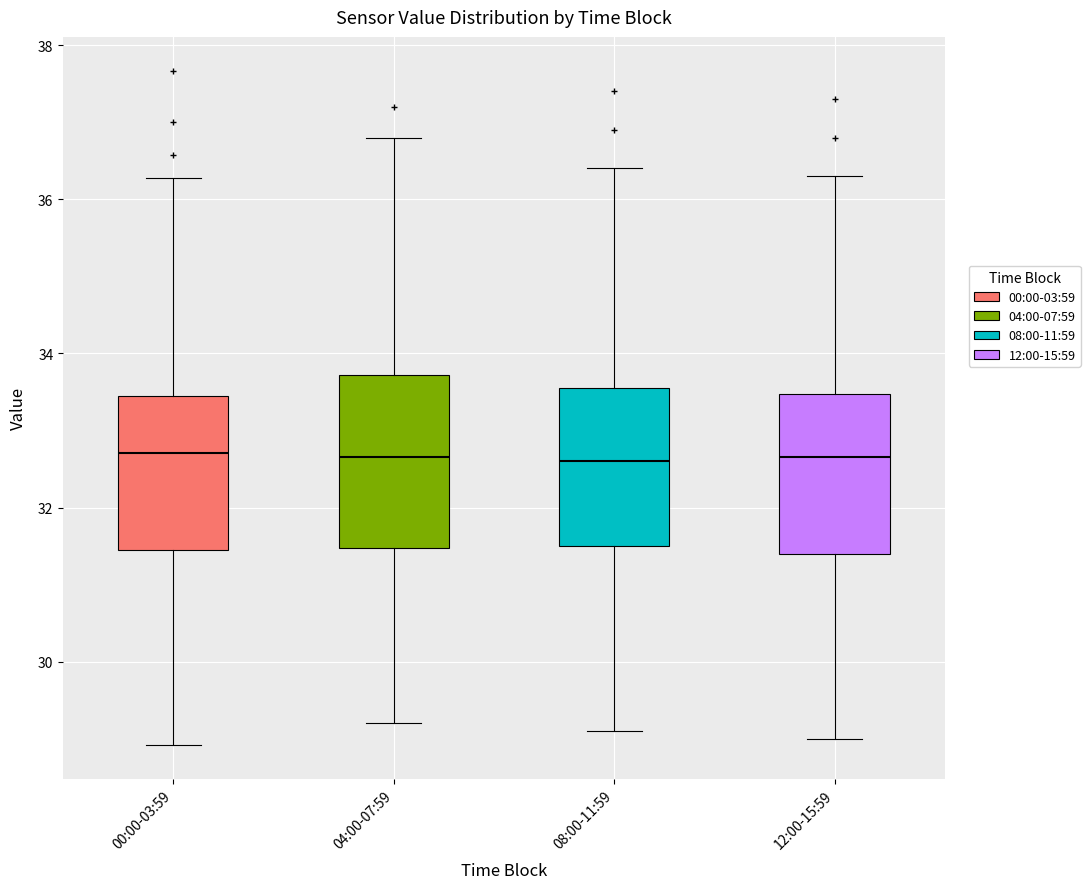

Reading left to right, transcribe this box plot: for each box, give where its median line is, the range the box spans, and where its two whiskers end, as read against the y-axis. The values are not printed on the chart, so give them approximately, as read against the axis.

00:00-03:59: median 32.8, box 31.4 to 33.4, whiskers 29.0 to 36.2
04:00-07:59: median 32.6, box 31.4 to 33.8, whiskers 29.2 to 36.8
08:00-11:59: median 32.6, box 31.6 to 33.6, whiskers 29.2 to 36.4
12:00-15:59: median 32.6, box 31.4 to 33.4, whiskers 29.0 to 36.4